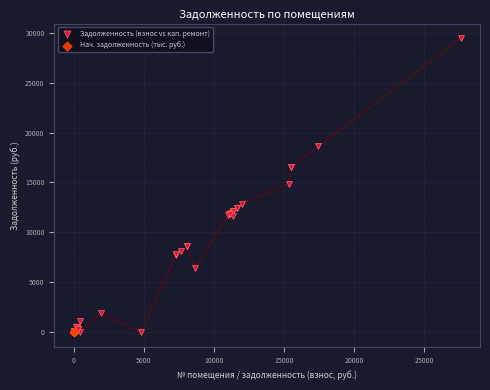

Which series contains the highest Y value?

Задолженность (взнос vs кап. ремонт)